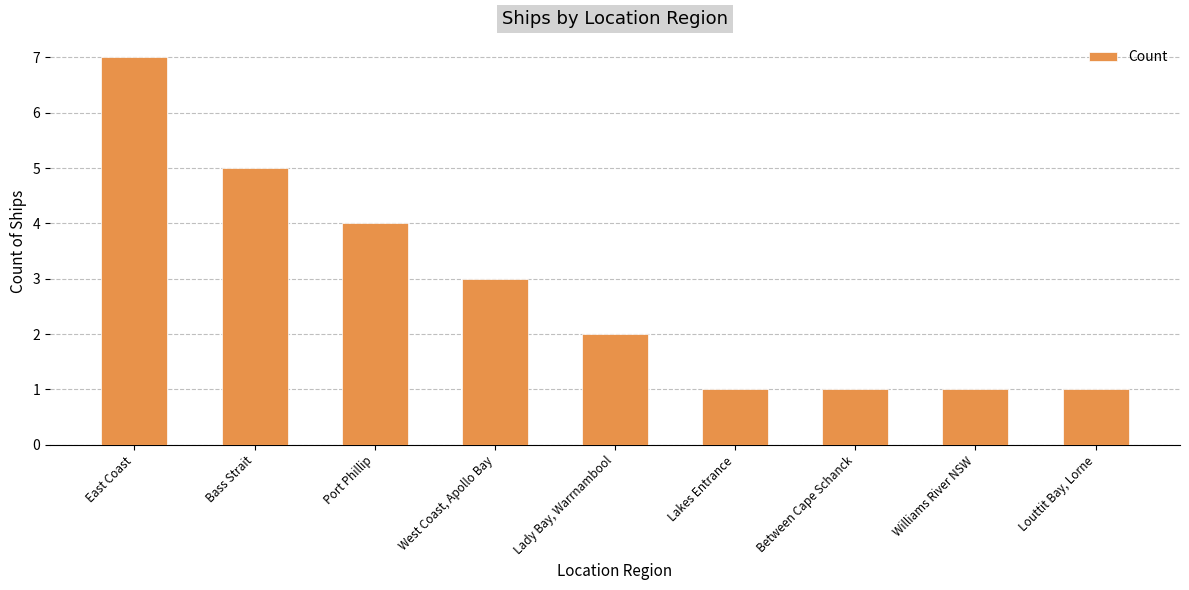

True or false: the data shows 4 at West Coast, Apollo Bay.

False